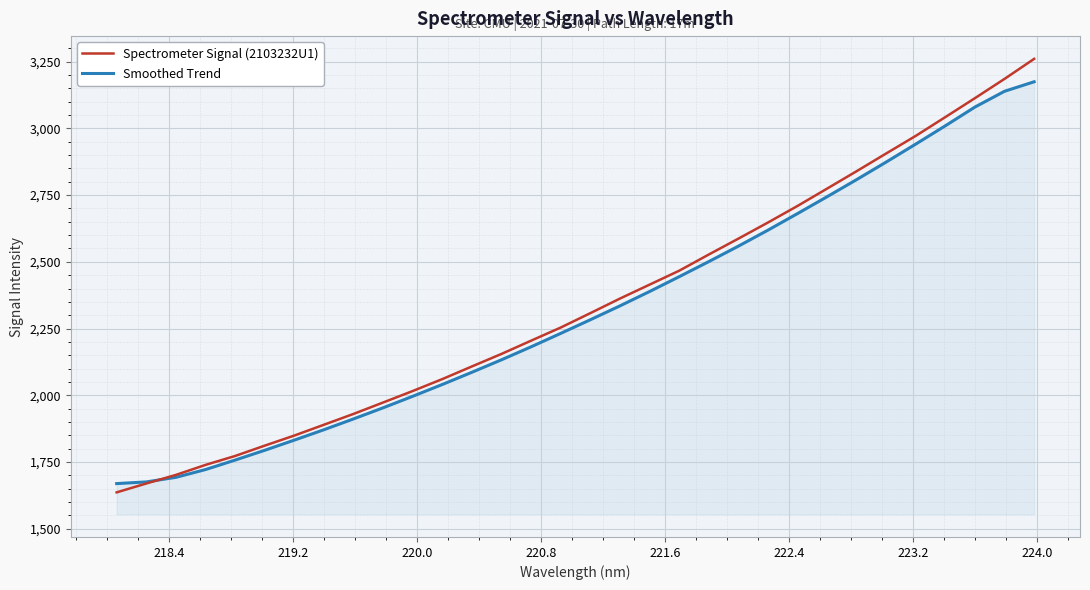

List the series in order of their peak value, lowest first.

Smoothed Trend, Spectrometer Signal (2103232U1)